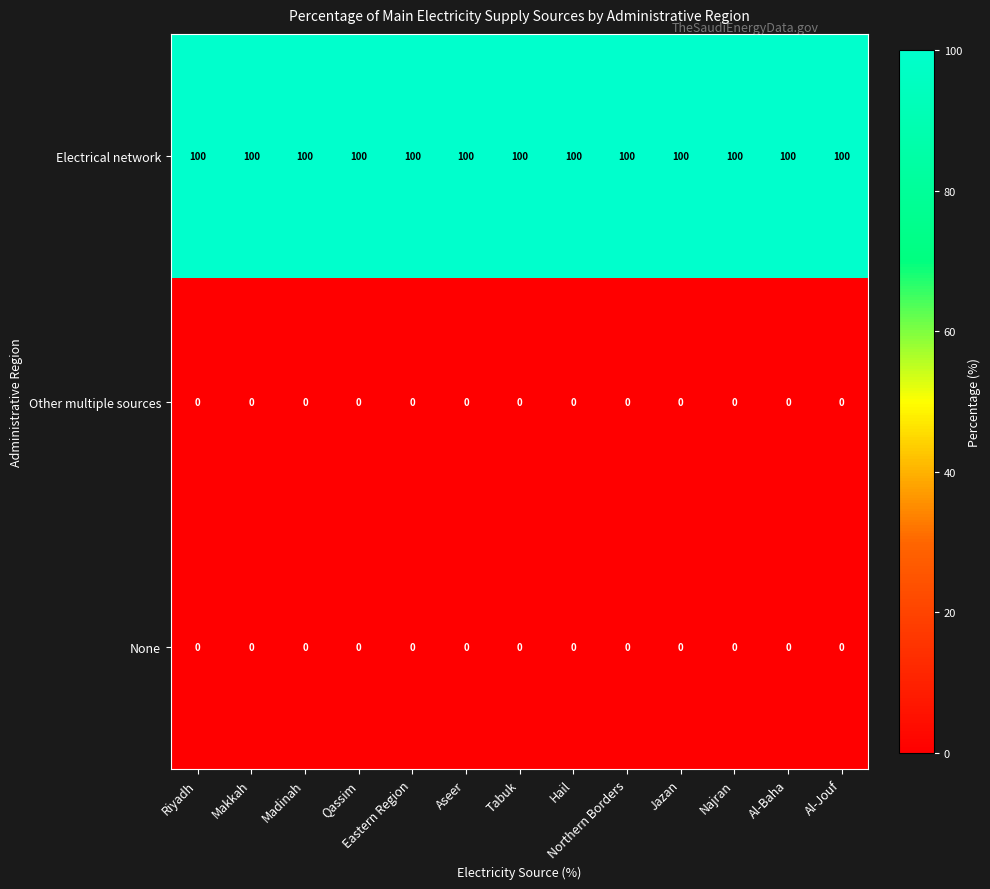

Read the Electrical network value at Riyadh.

100